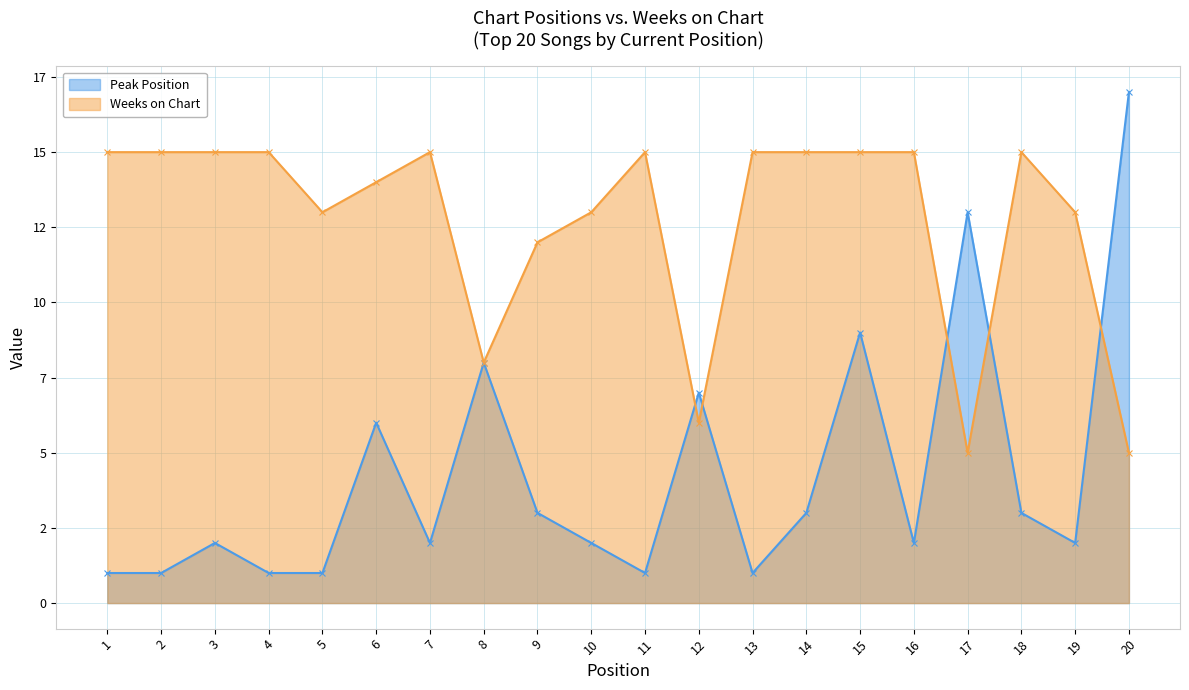

What is the value of the Peak Position point at the 20th from the left?

17